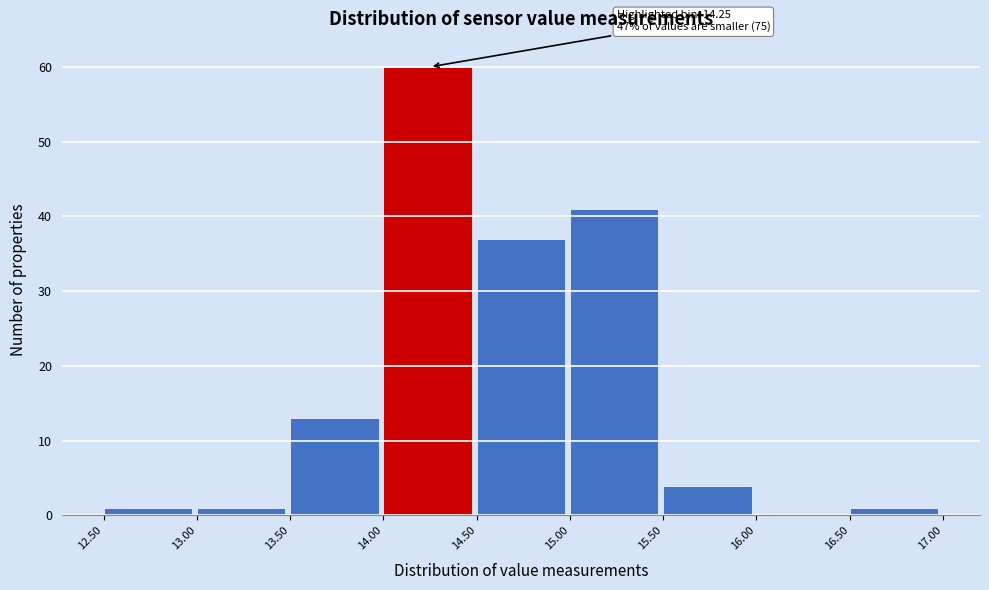

Which range on the x-axis has the tallest bar?

14.00 to 14.50